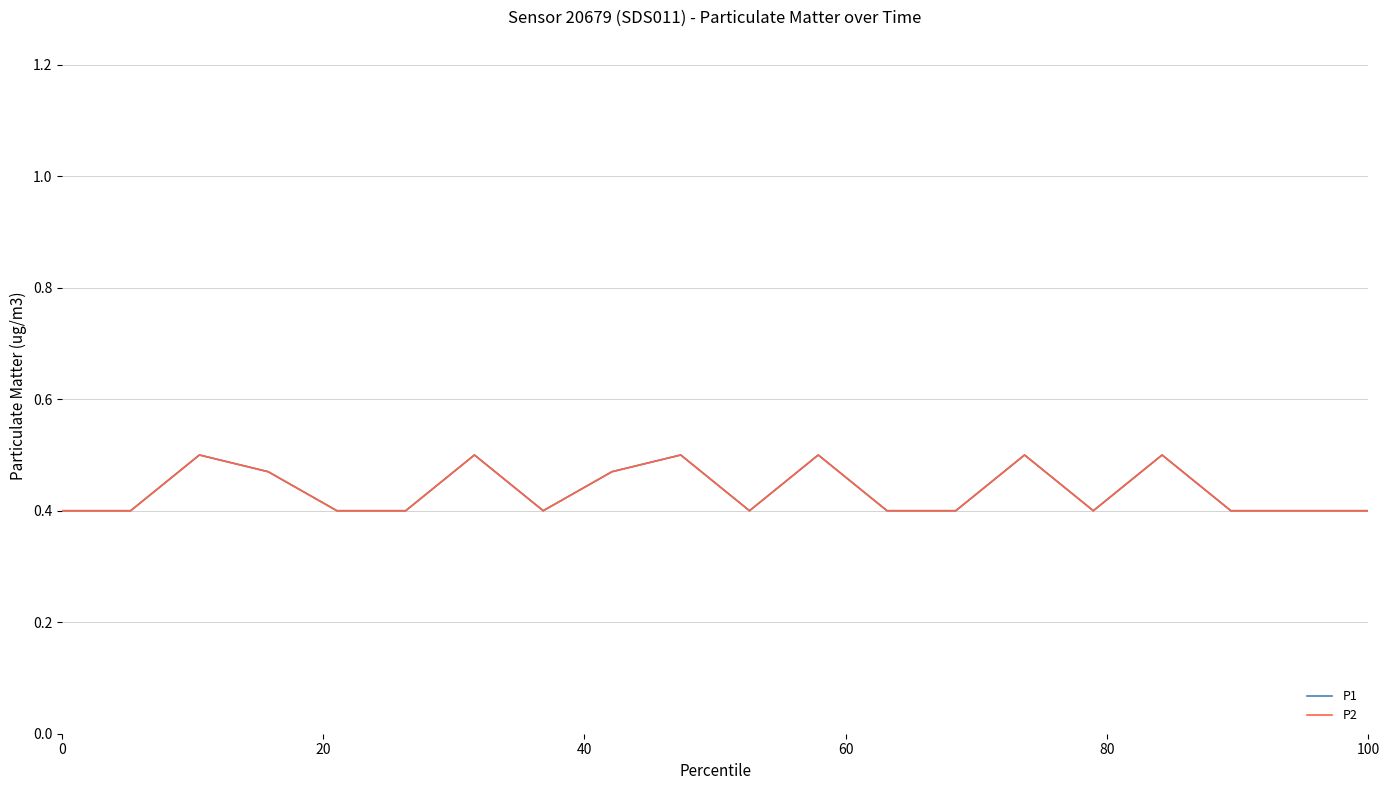

True or false: P2 and P1 cross at least once.

False